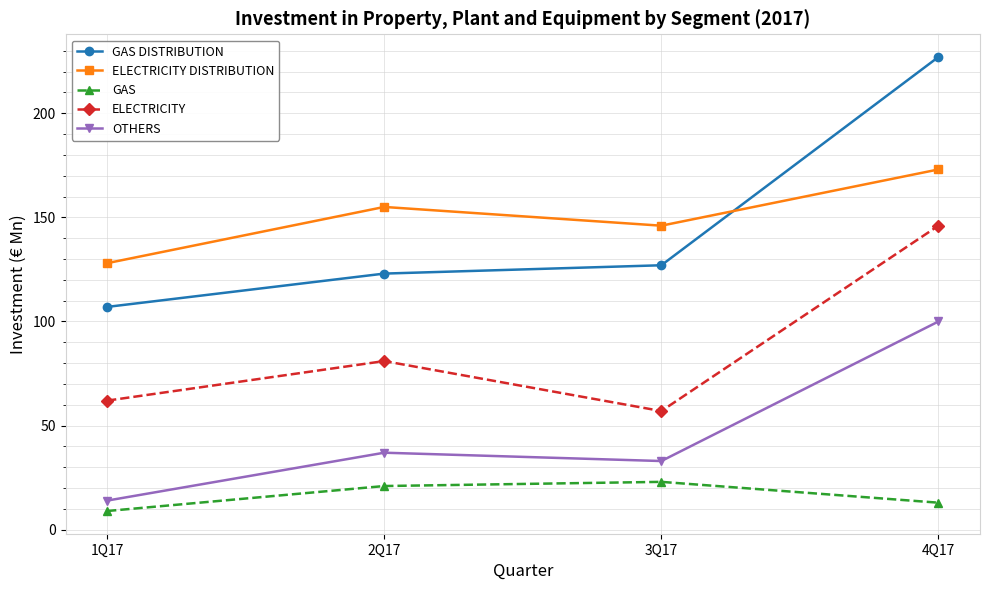

Is this an area chart (filled region under the line)?

No